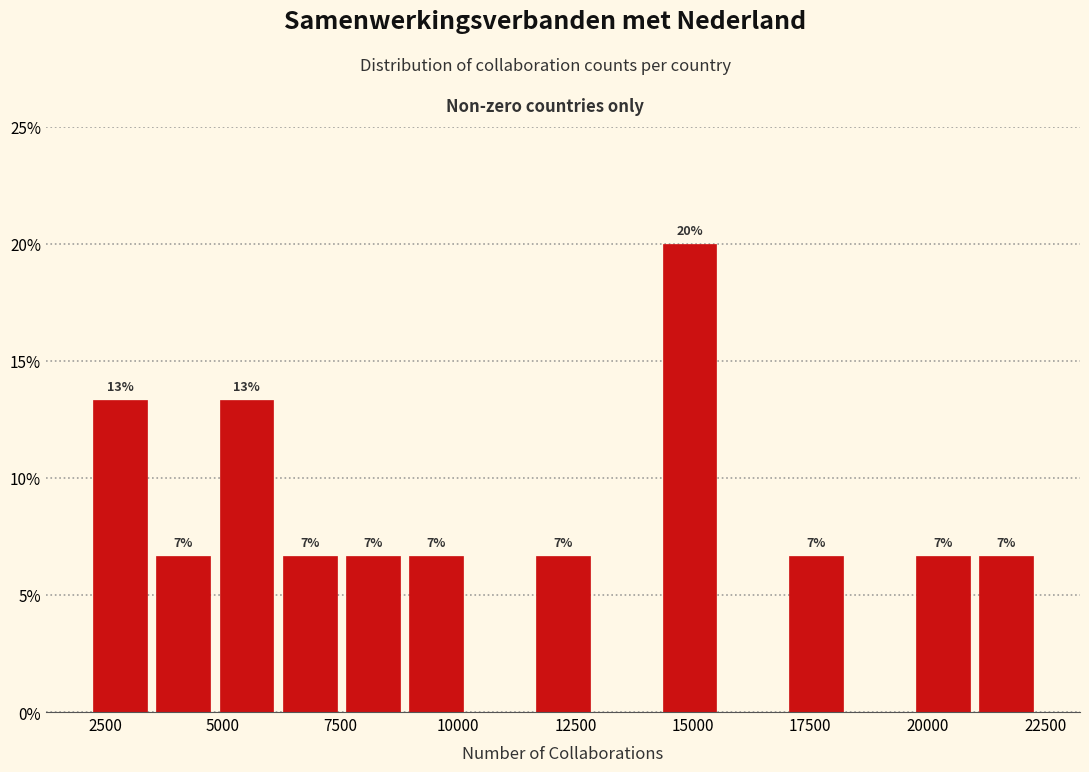

Read against the x-axis, roughly where is the centre of the tallest bar?

15000